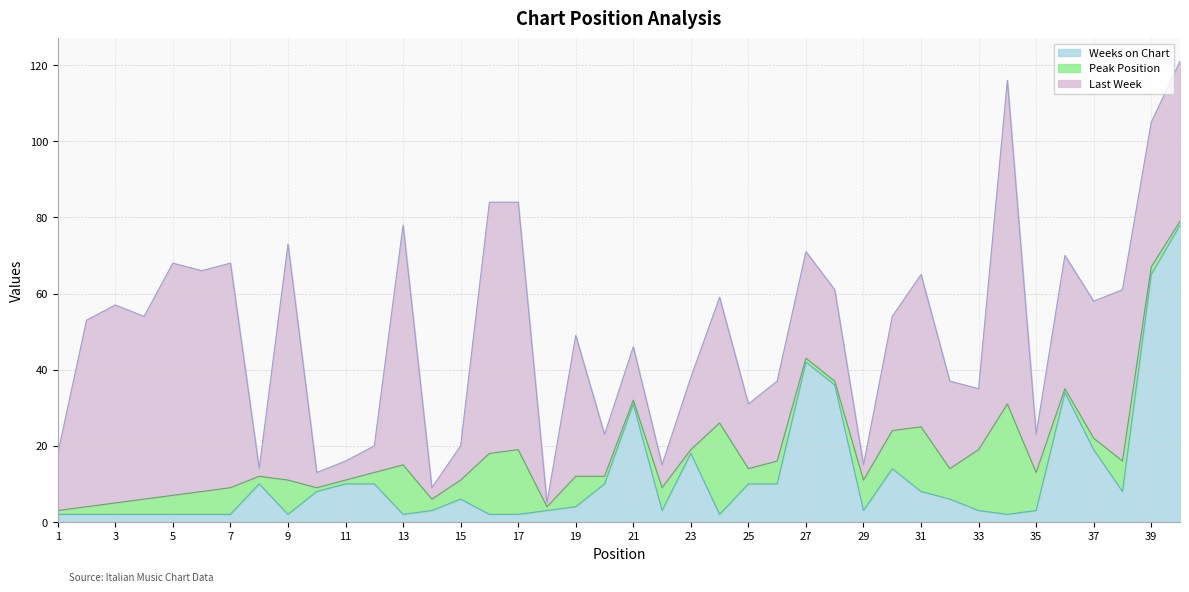

At which category is the sum across all series the highest?

40